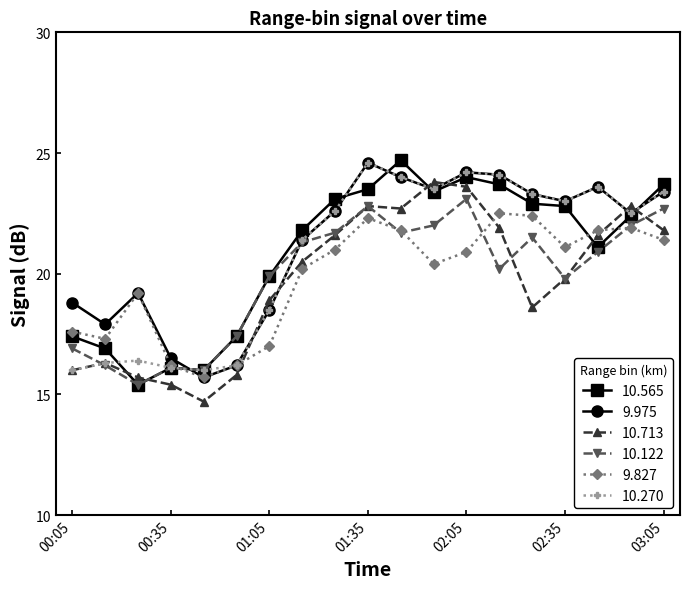

Which series ends up on top after the final intersection of 10.565 and 9.975?

10.565